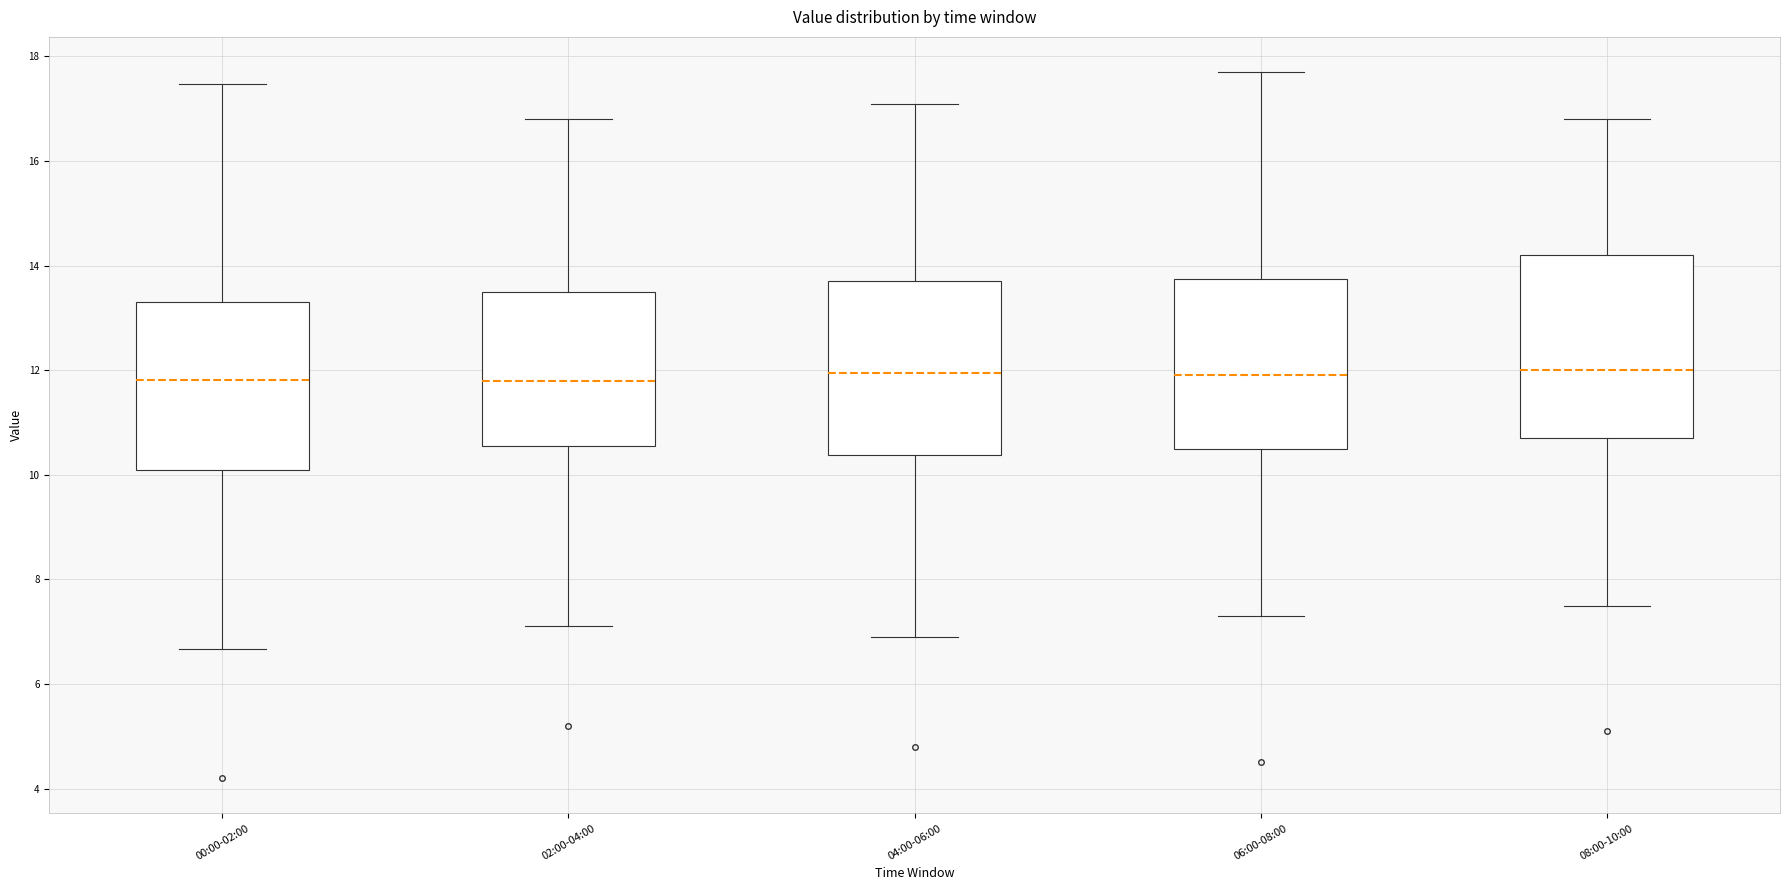

Reading left to right, read every box against the y-axis: the position of its median line, the range the box covers, and the ends of its whiskers. The values are not printed on the chart, so give them approximately, as read against the axis.

00:00-02:00: median 11.8, box 10.0 to 13.4, whiskers 6.6 to 17.4
02:00-04:00: median 11.8, box 10.6 to 13.6, whiskers 7.2 to 16.8
04:00-06:00: median 12.0, box 10.4 to 13.8, whiskers 7.0 to 17.2
06:00-08:00: median 12.0, box 10.6 to 13.8, whiskers 7.4 to 17.8
08:00-10:00: median 12.0, box 10.8 to 14.2, whiskers 7.6 to 16.8